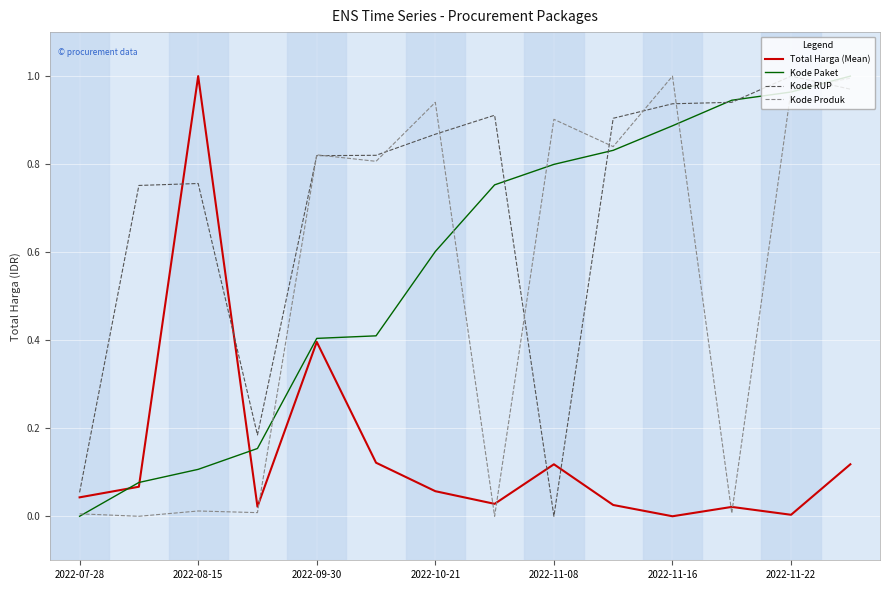

How many distinct data groups are displayed?

4